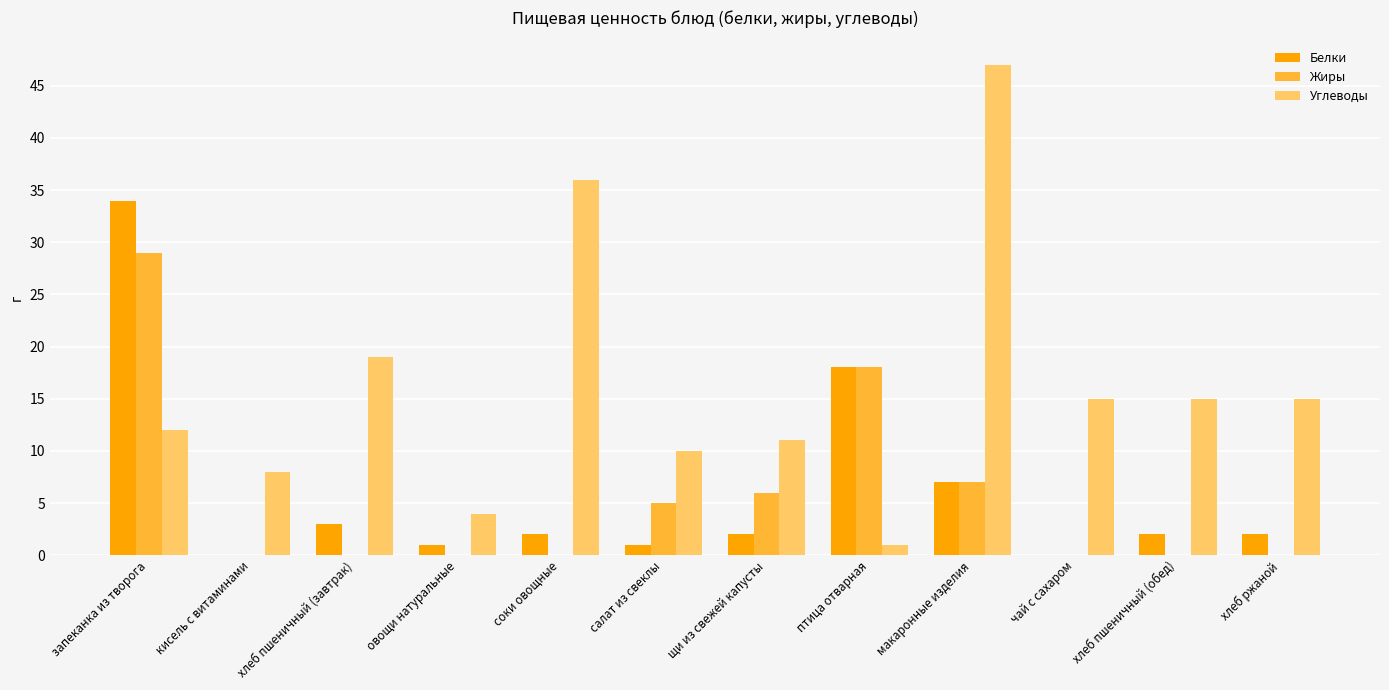

What are all the series names shown in the legend?

Белки, Жиры, Углеводы